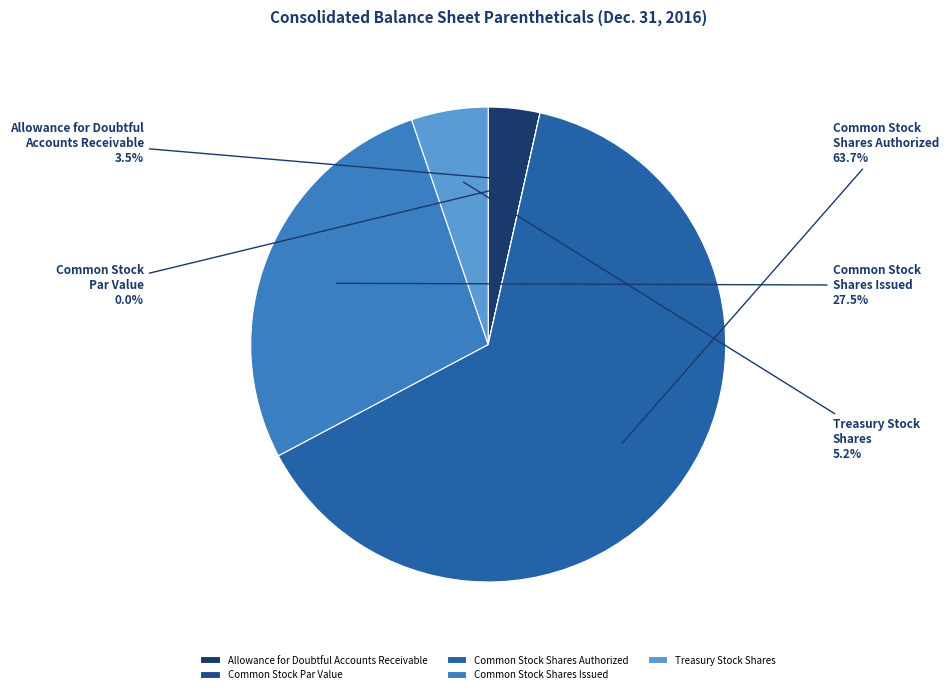

Which category accounts for the majority?

Common Stock Shares Authorized